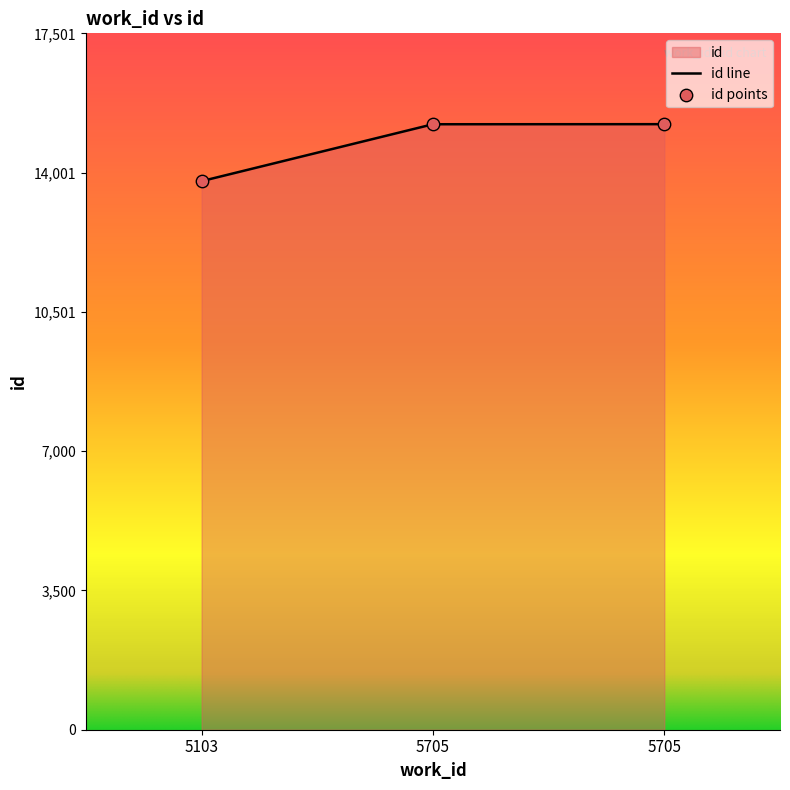

What is the ratio of the value at 5103 to the value at 5705?

0.9